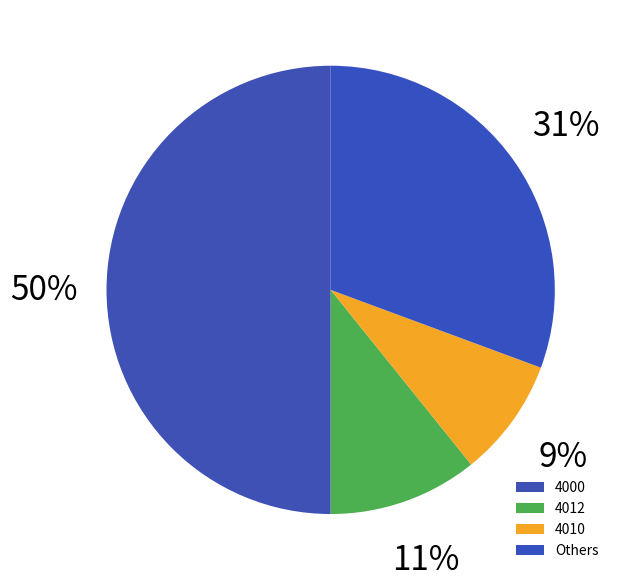

Count the number of slices in the pie.

4